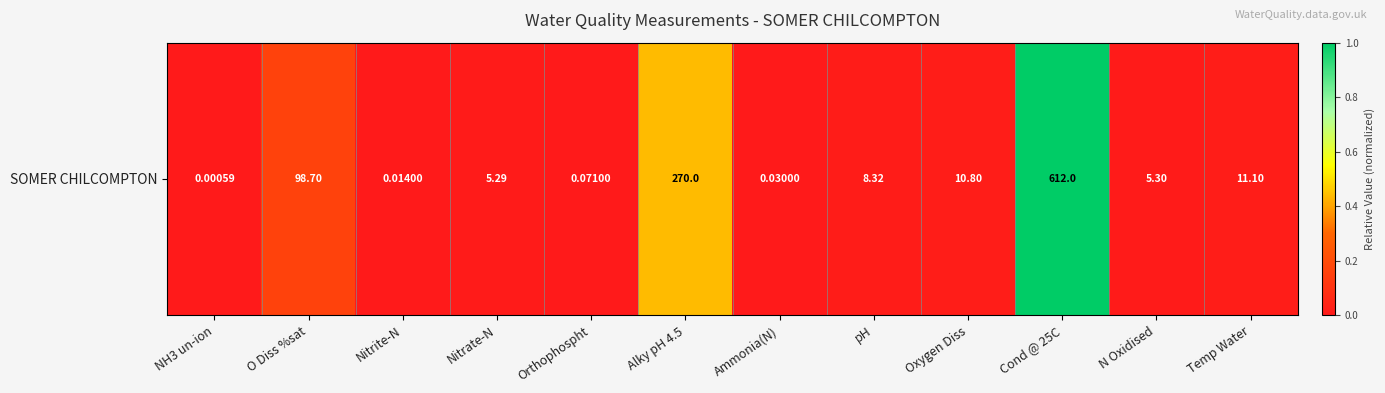

Where is the data nearest to the value 0?

NH3 un-ion